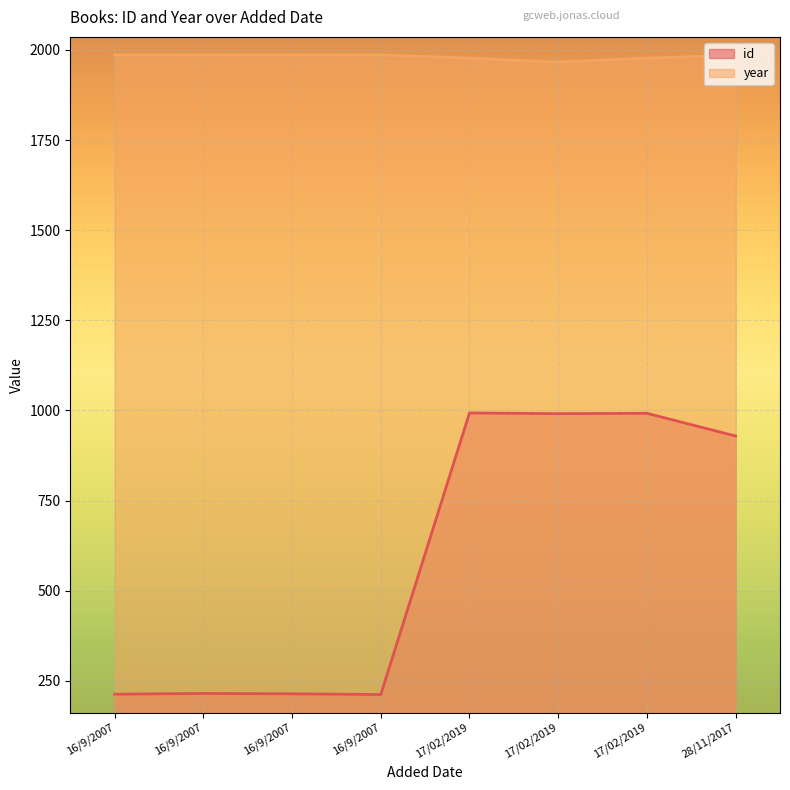

Rank the series by their maximum value, from highest to lowest.

year, id